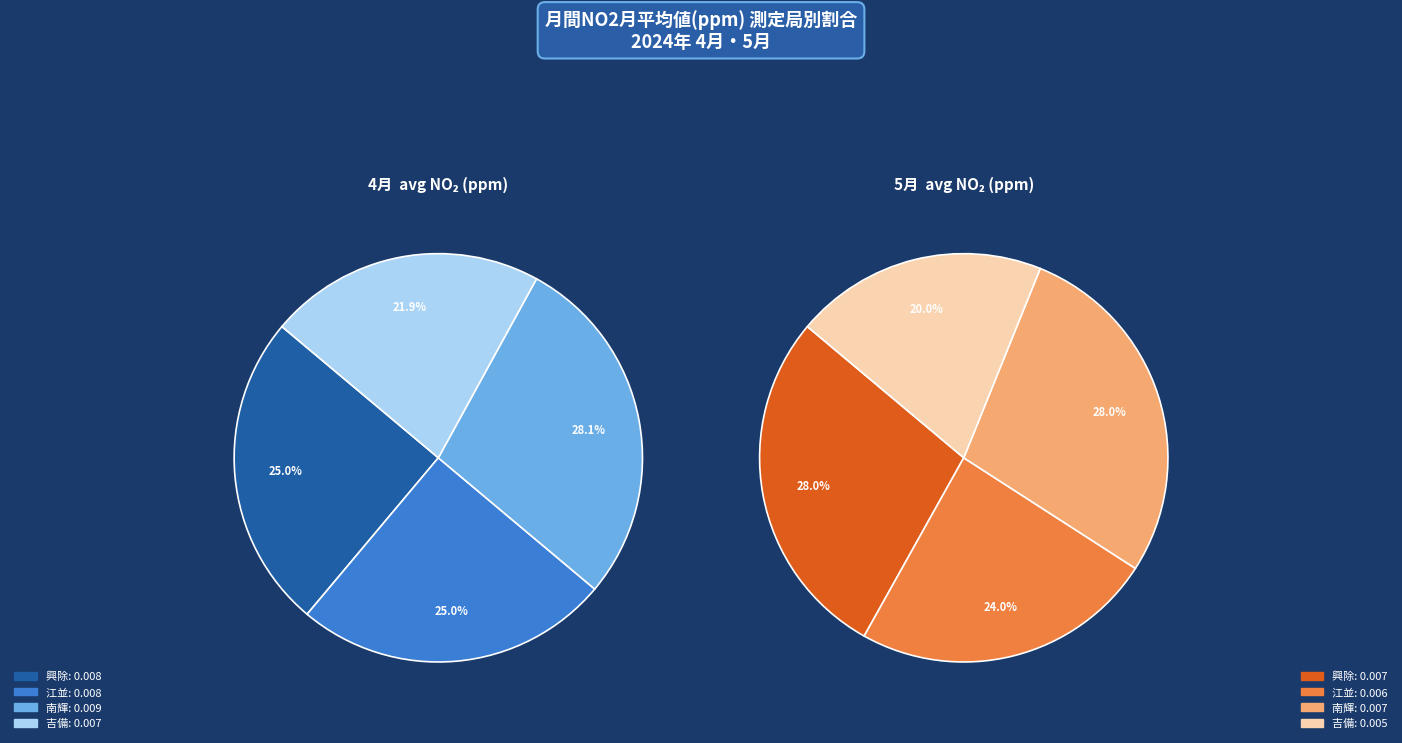

Do 吉備 and 南輝(5月) together represent more than half of the pie?

No